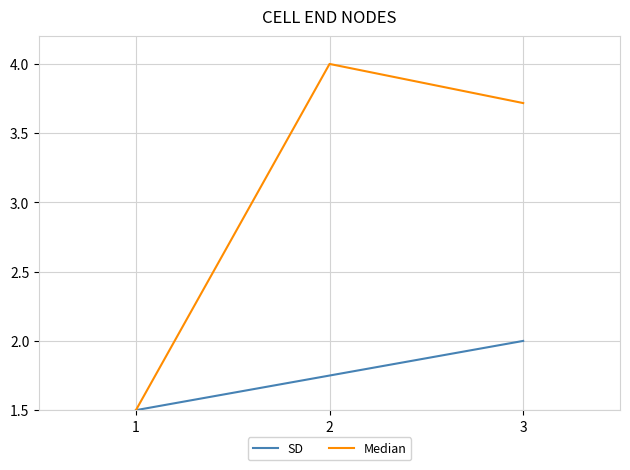

List the series in order of their overall mean, lowest first.

SD, Median